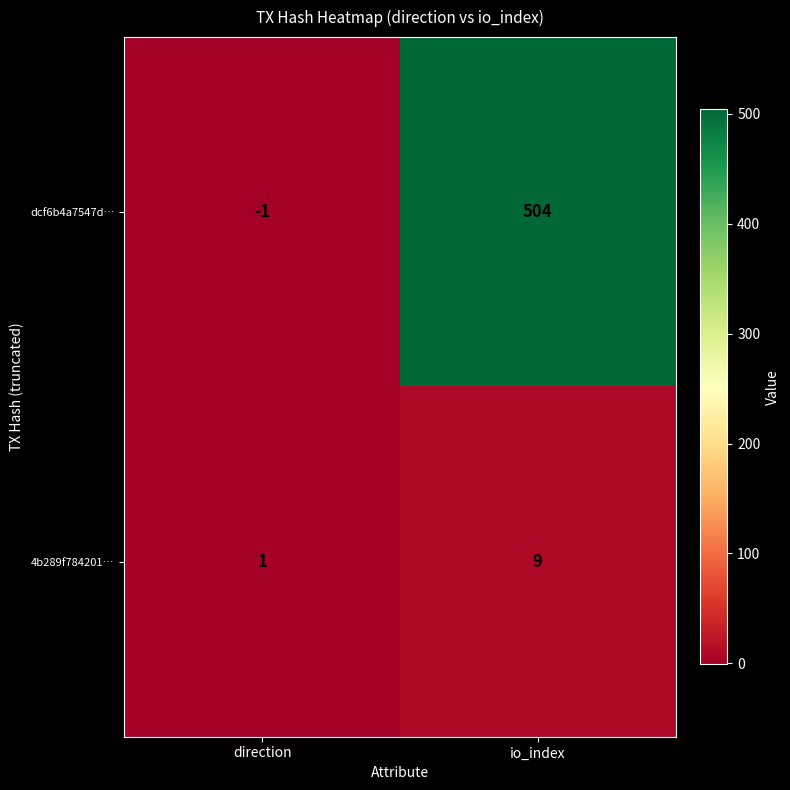

Is it true that dcf6b4a7547d… equals 504 at io_index?

True